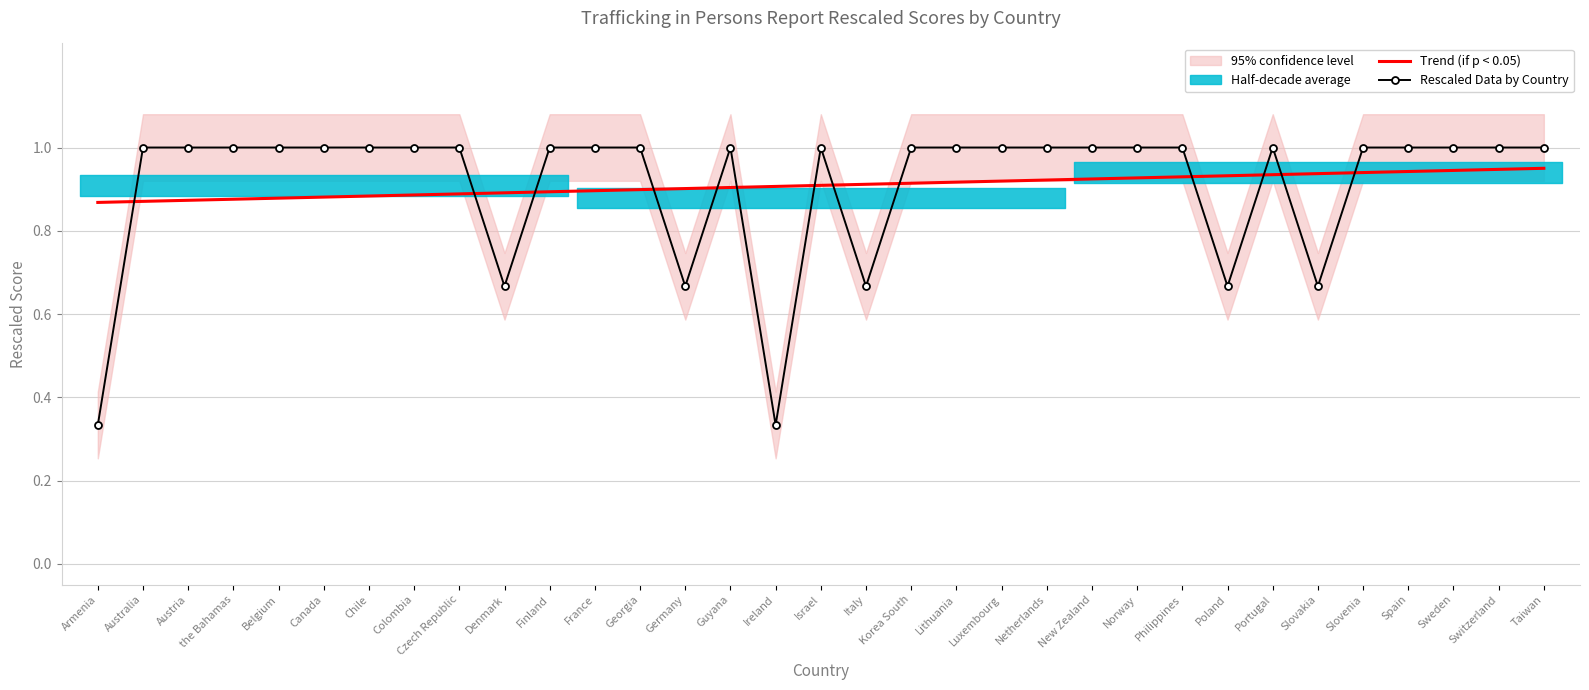

The value of Rescaled Data by Country at Canada is 1.0. True or false?

True